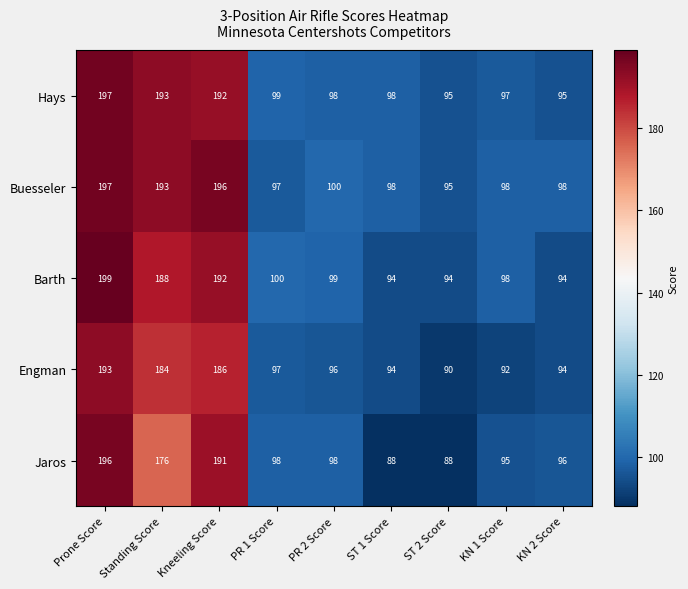

What is the greatest value displayed?

199